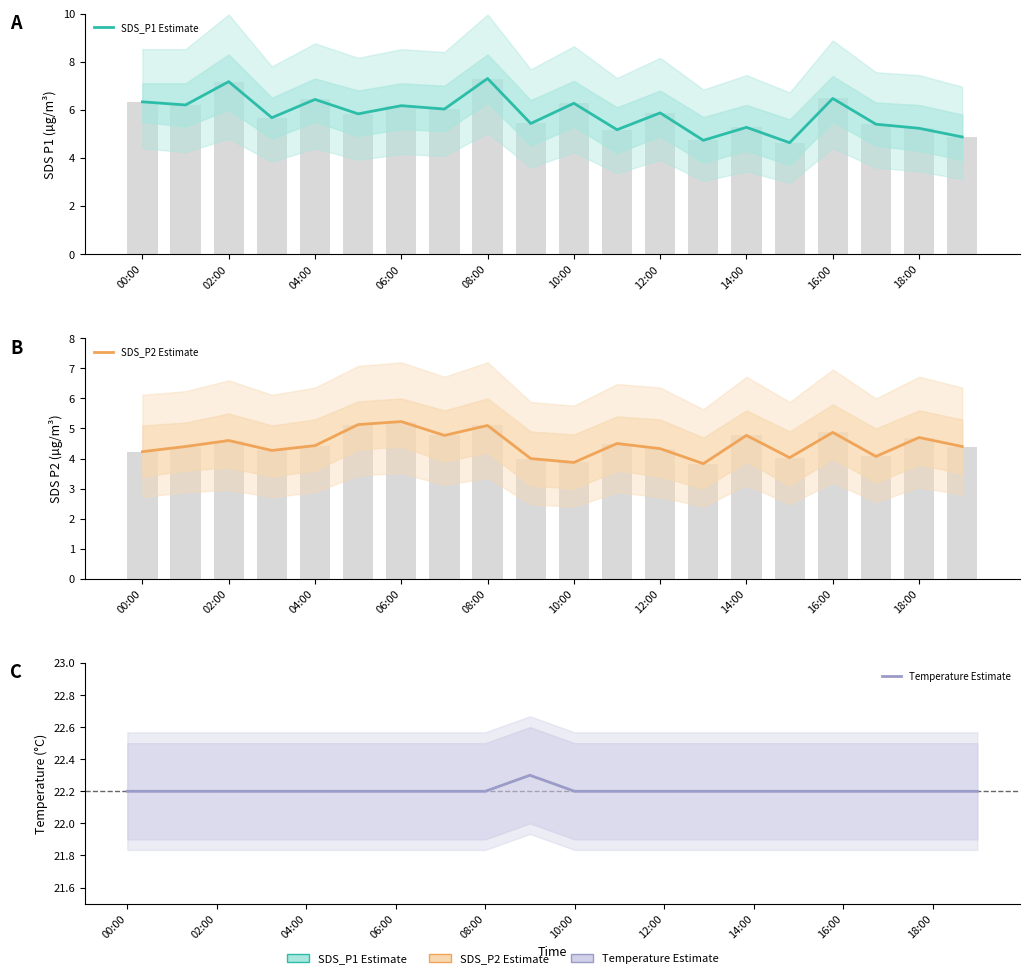

The value of Temperature Estimate at 02:00 is 22.2. True or false?

True